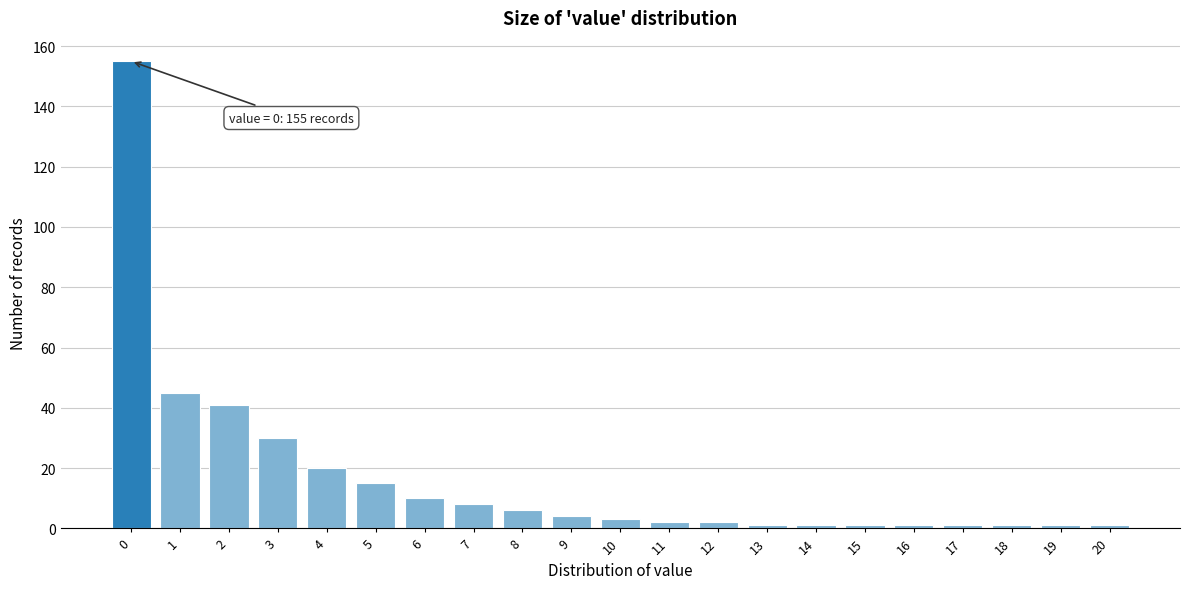

Which range on the x-axis has the tallest bar?

-0.5 to 0.5